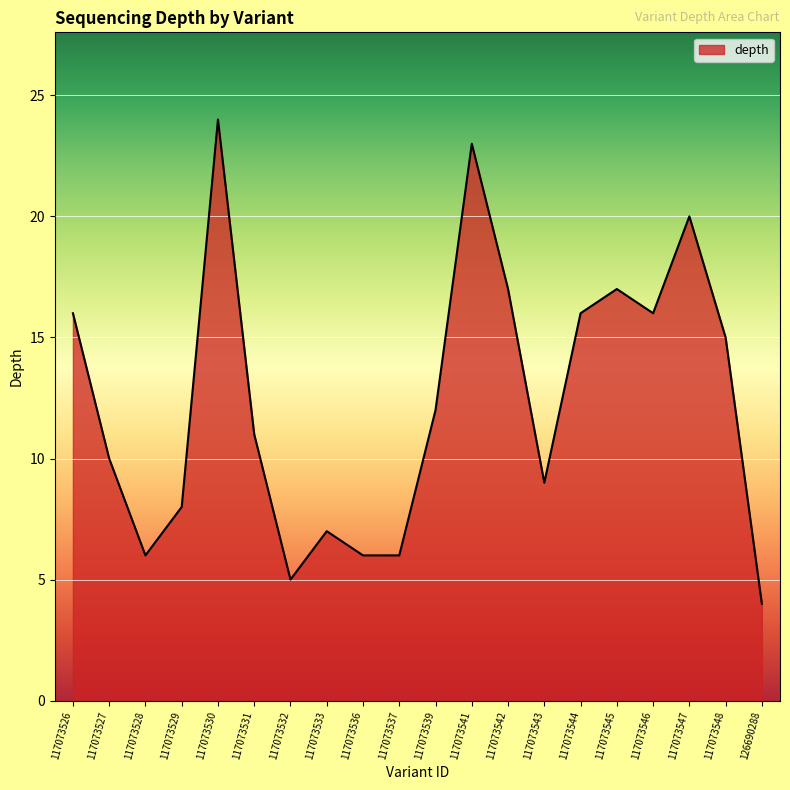

At which category does the data reach its first local peak?

117073530